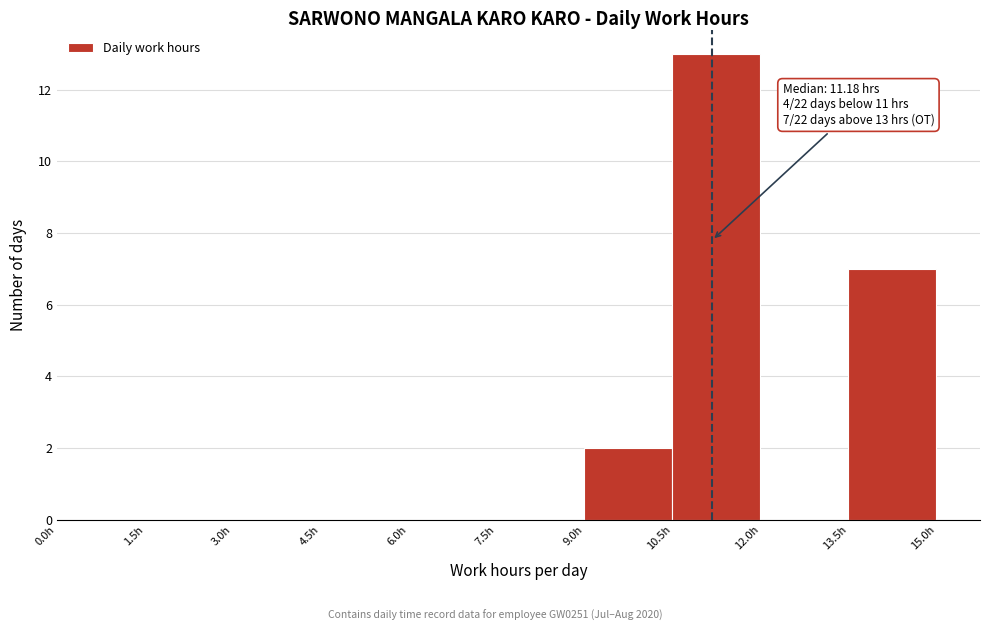

Over which range of the x-axis is the bar tallest?

10.5 to 12.0